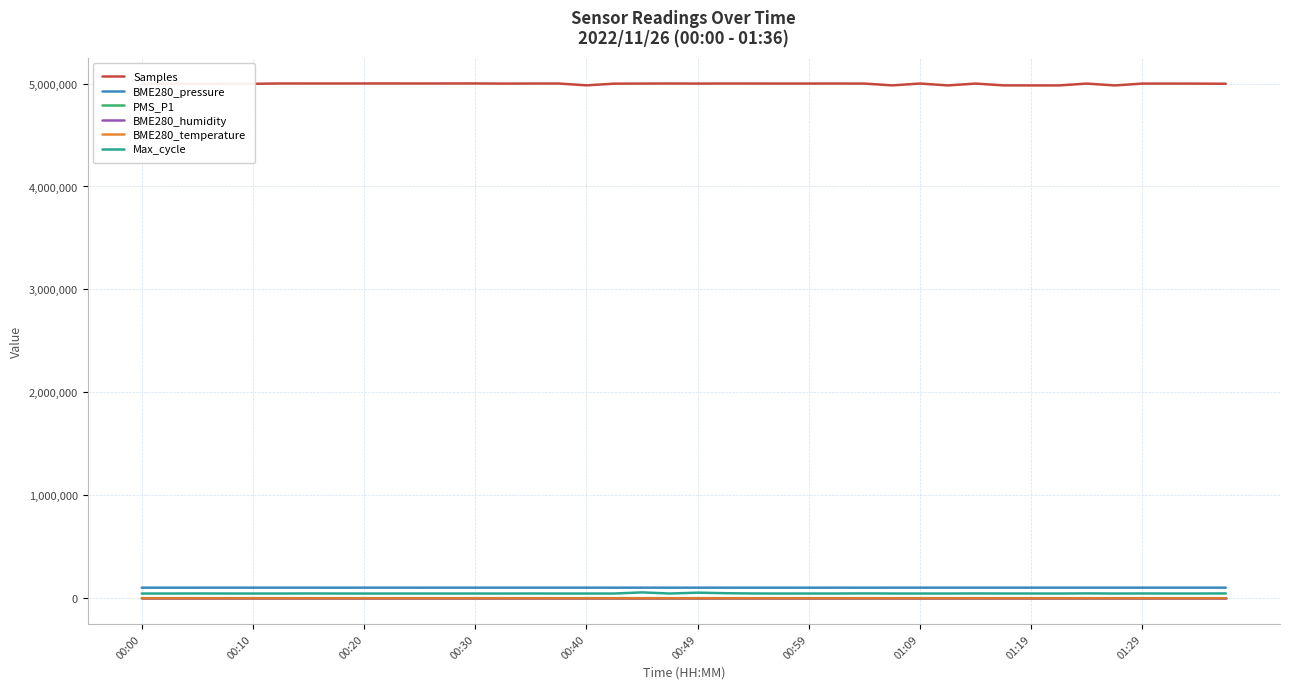

How many values in the Samples series are below 4999606?

20